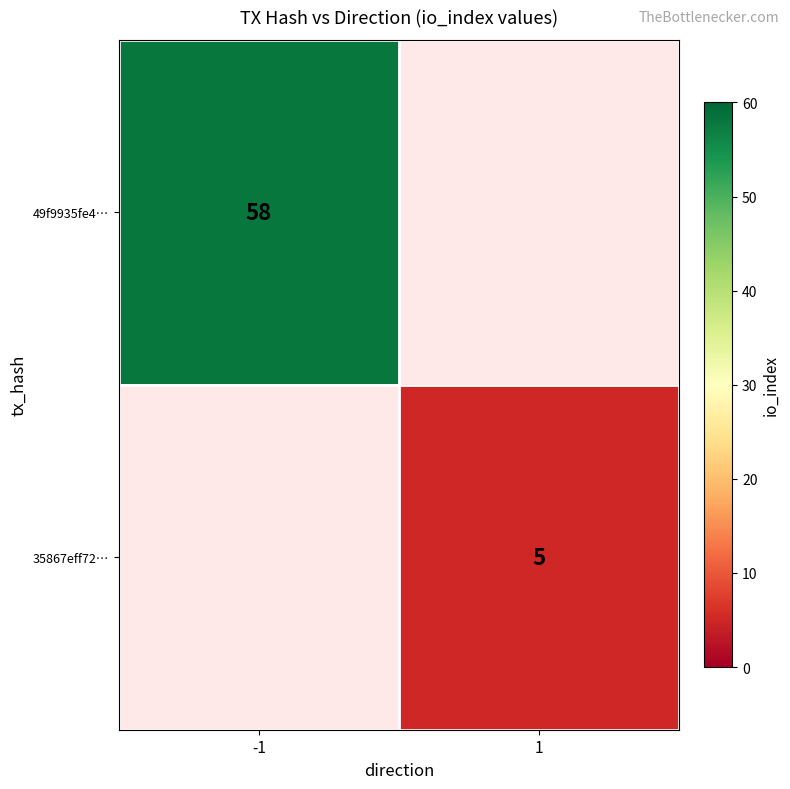

Which has a higher value, 1 or -1?

-1